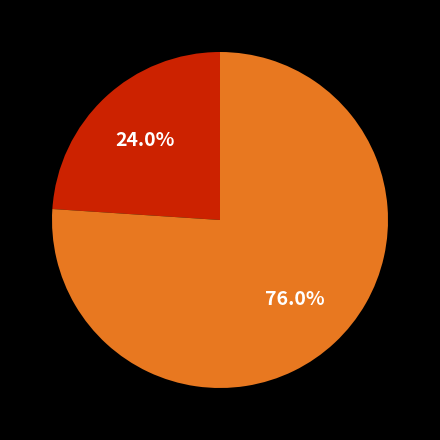

Does any single category account for the majority?

Yes